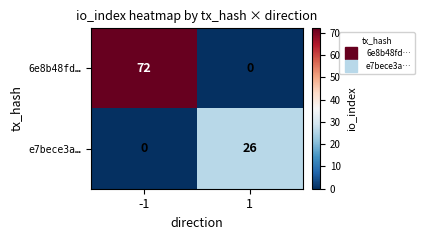

Reading right to left, list all the values displayed in this chart.

6e8b48fd…: 0	72
e7bece3a…: 26	0